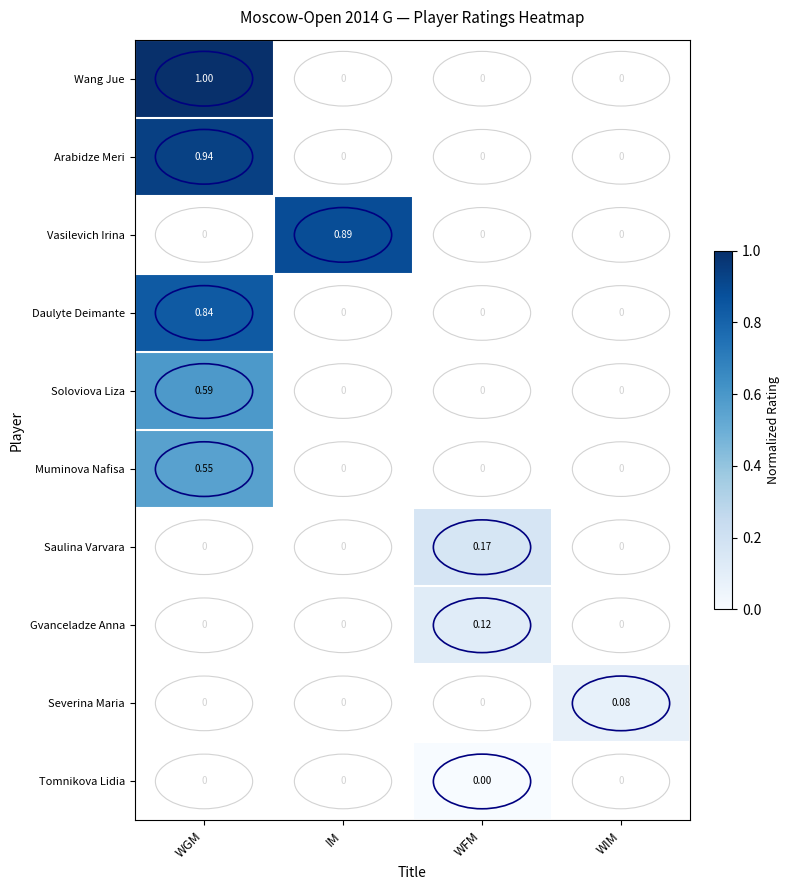

Between IM and WFM, which is larger?

WFM